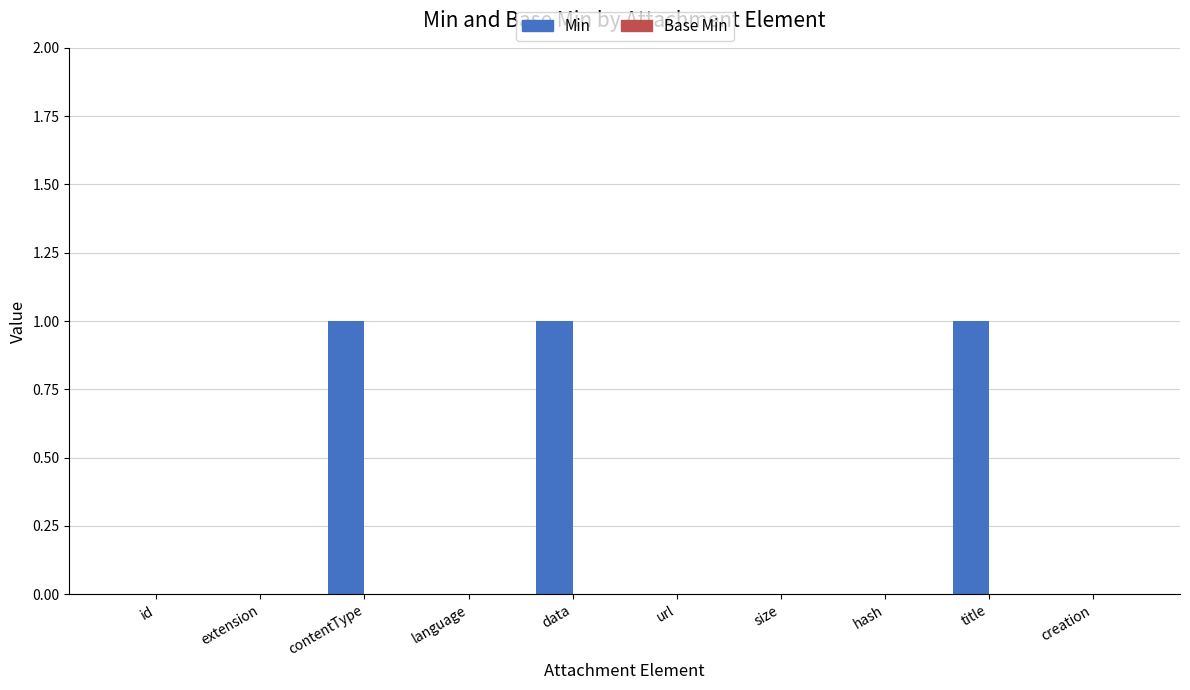

True or false: the data shows 0 at language.

True